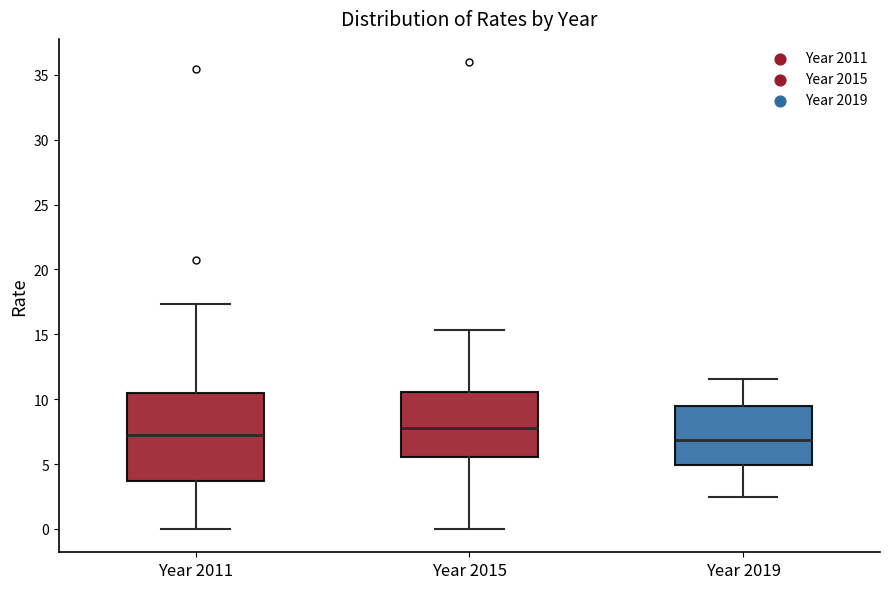

Where is the lower edge of the box for Year 2019 on the y-axis? The values are not printed on the chart, so give them approximately, as read against the axis.

5.0